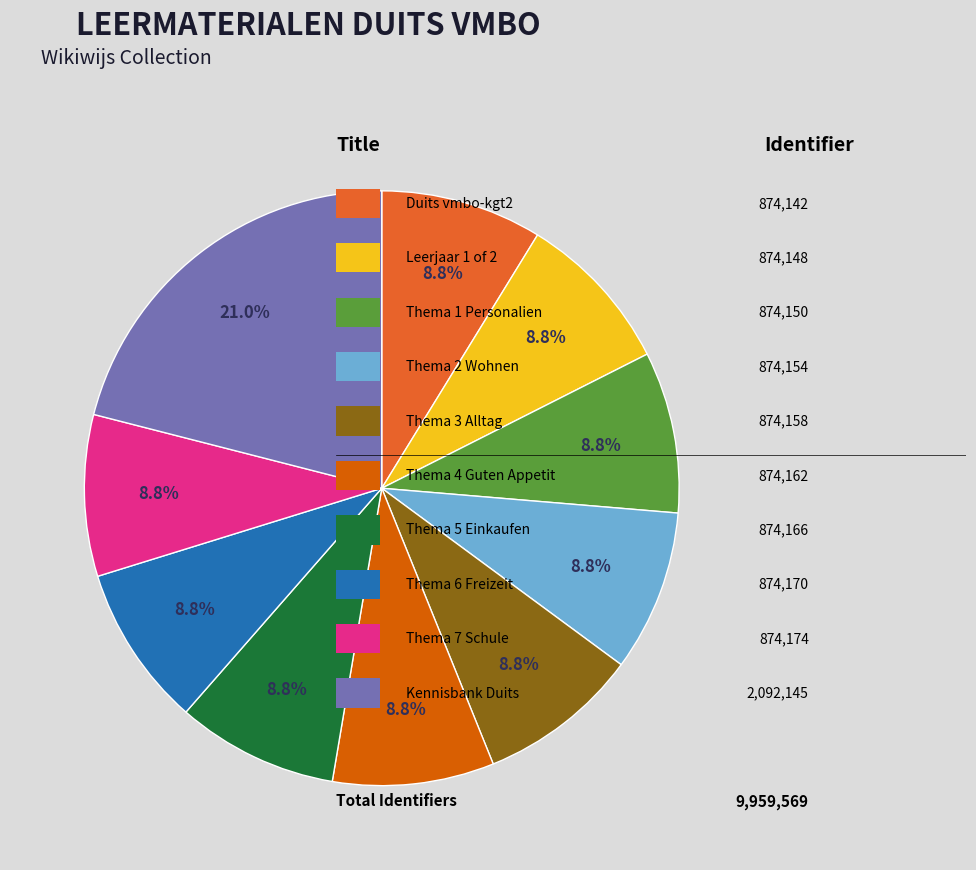

Is there any slice that represents more than half of the pie?

No